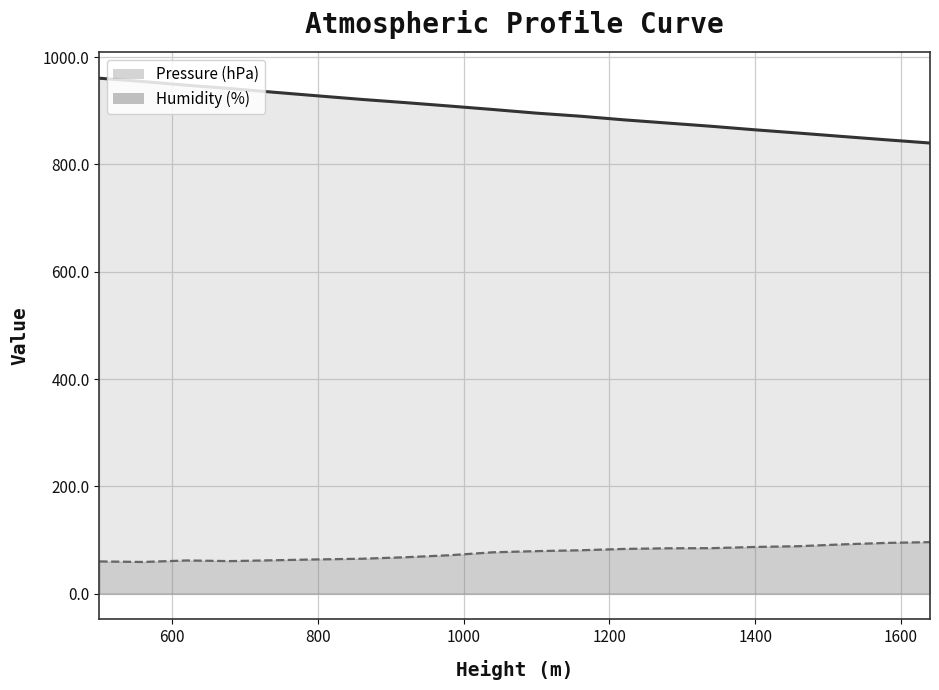

Which category has the lowest value in the Pressure (hPa) series?

1640